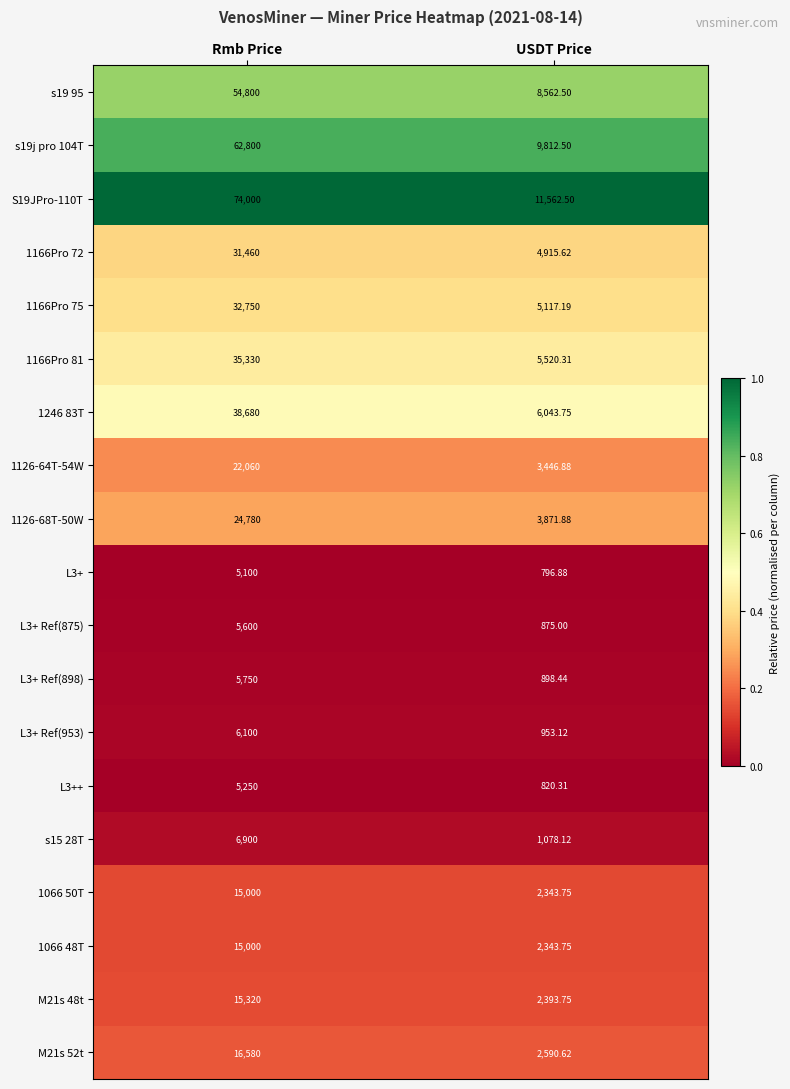

At which category is the sum across all series the highest?

Rmb Price